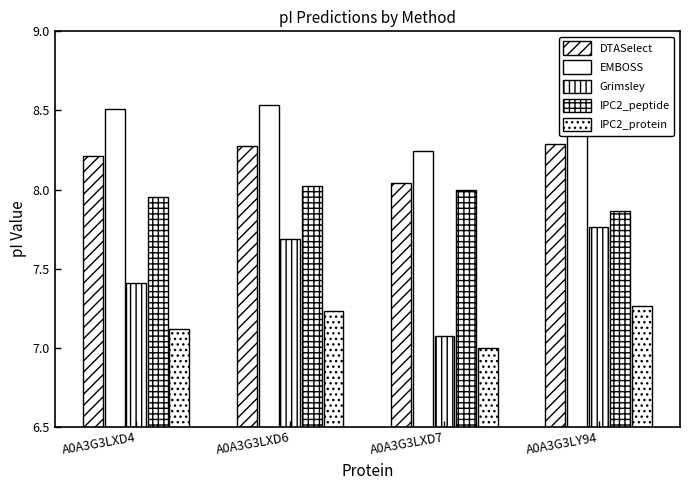

What is the label of the 3rd bar from the left?

A0A3G3LXD7